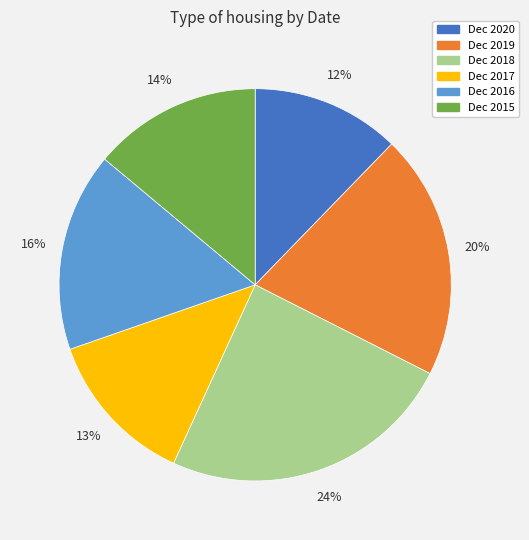

True or false: Dec 2015 accounts for 7% of the total.

False